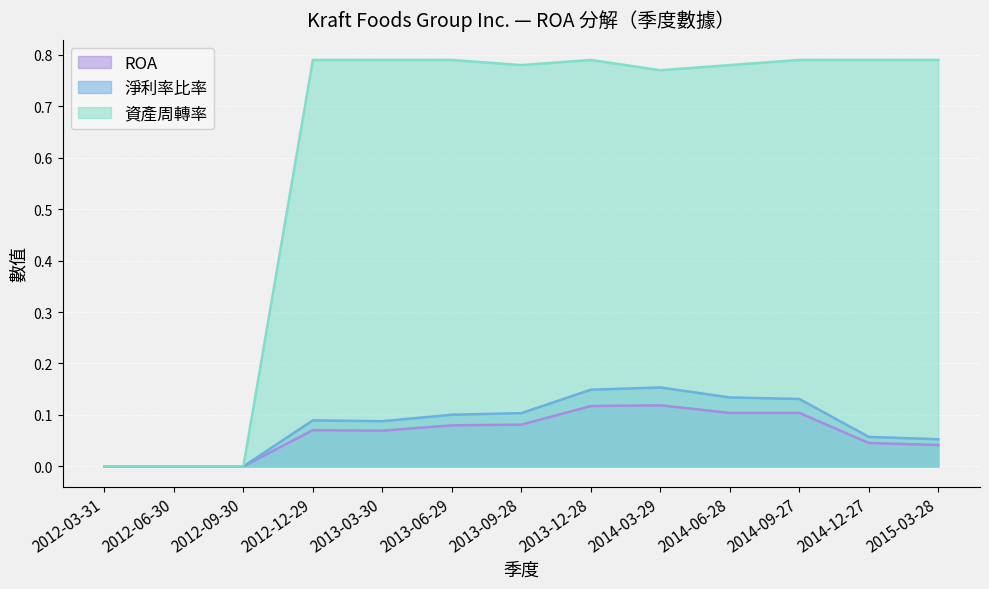

What is the greatest value displayed?

0.8